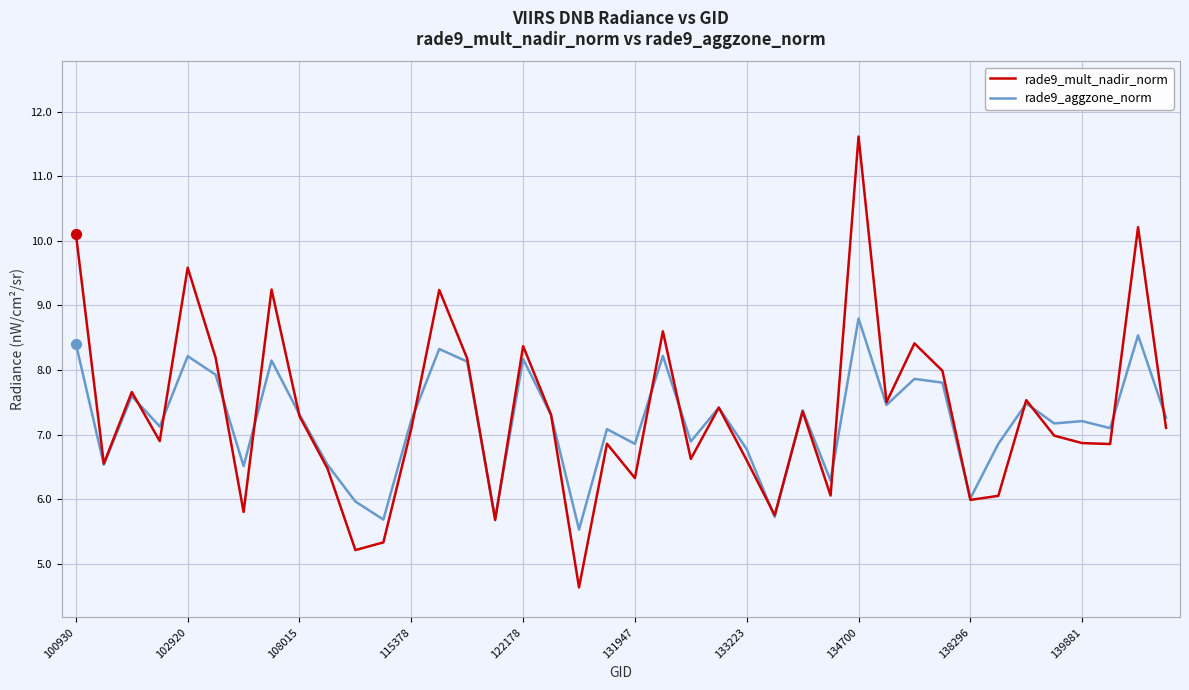

Which series has the largest range (max minus min)?

rade9_mult_nadir_norm